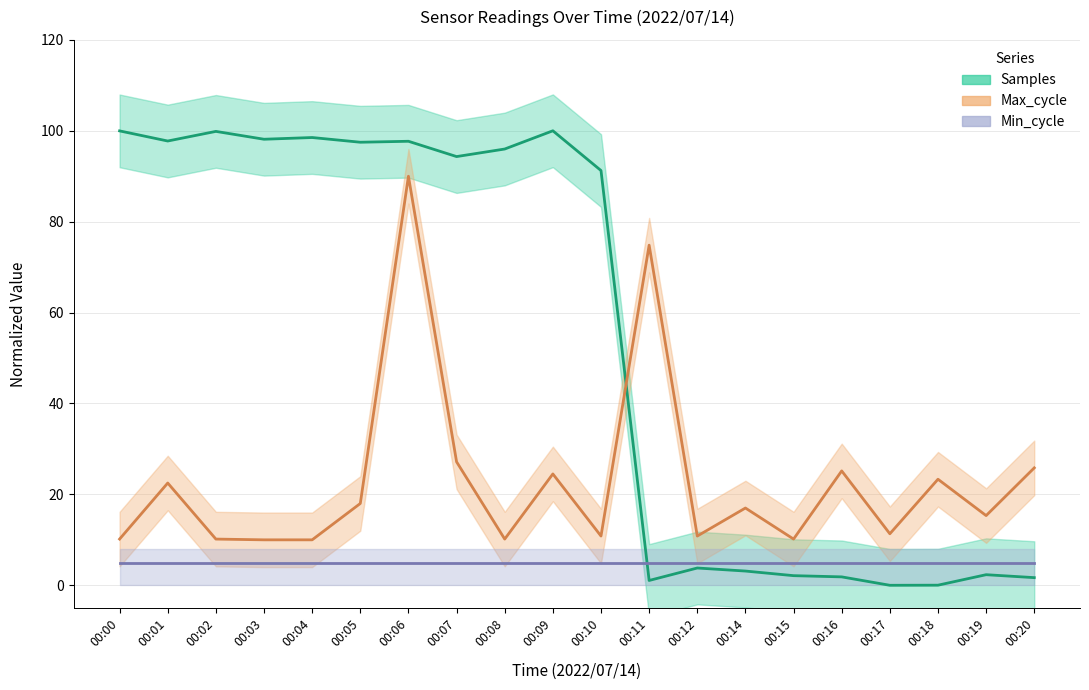

Is it true that Samples equals 69.4 at 00:00?

False